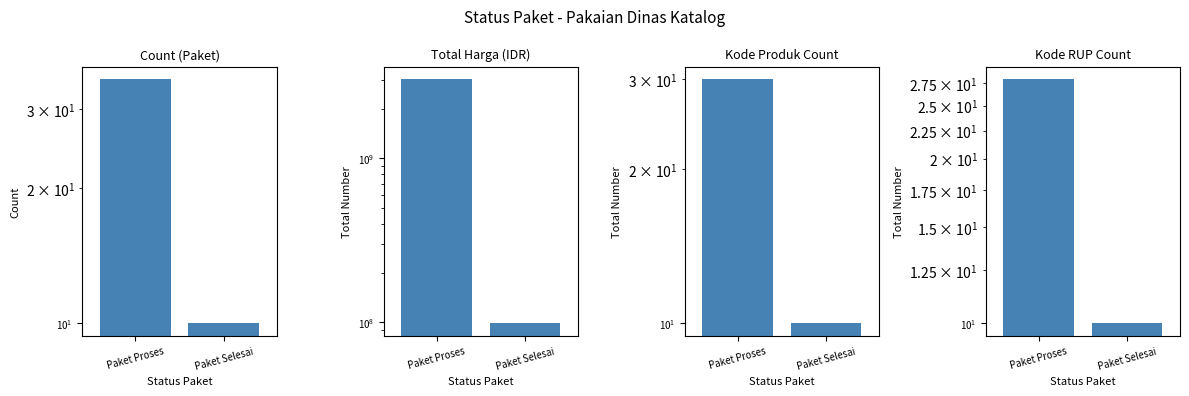

What are all the series names shown in the legend?

Count (Paket), Total Harga (IDR), Kode Produk Count, Kode RUP Count